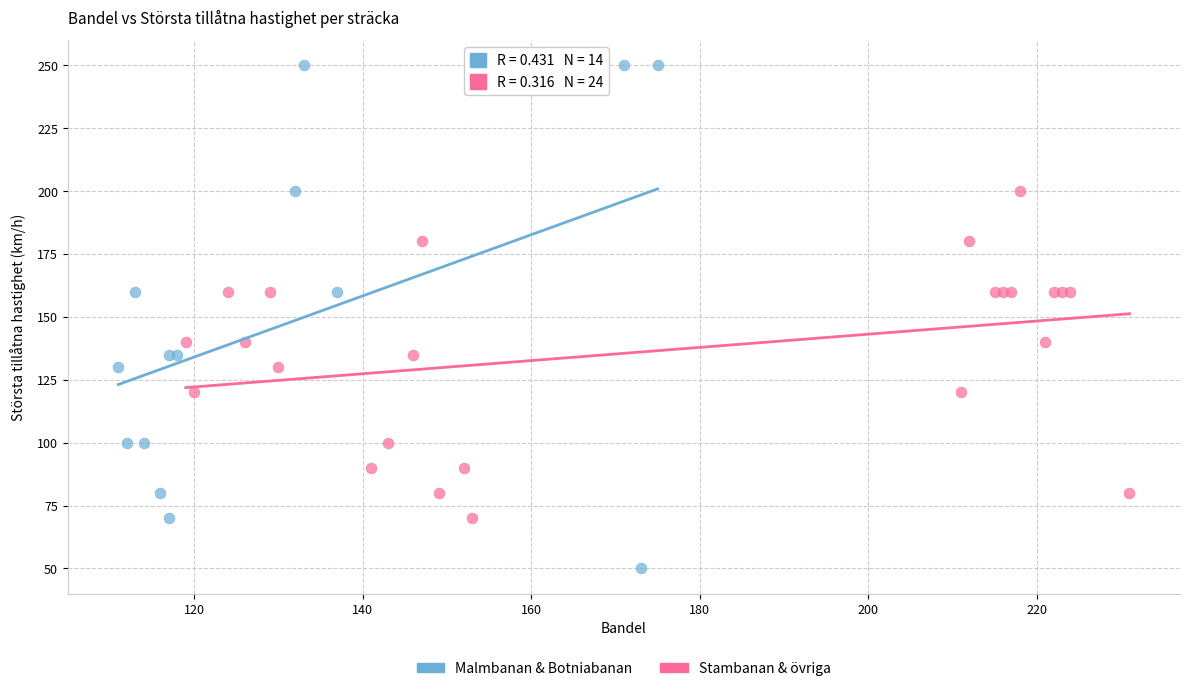

Which series has the largest Y range (max minus min)?

Malmbanan & Botniabanan